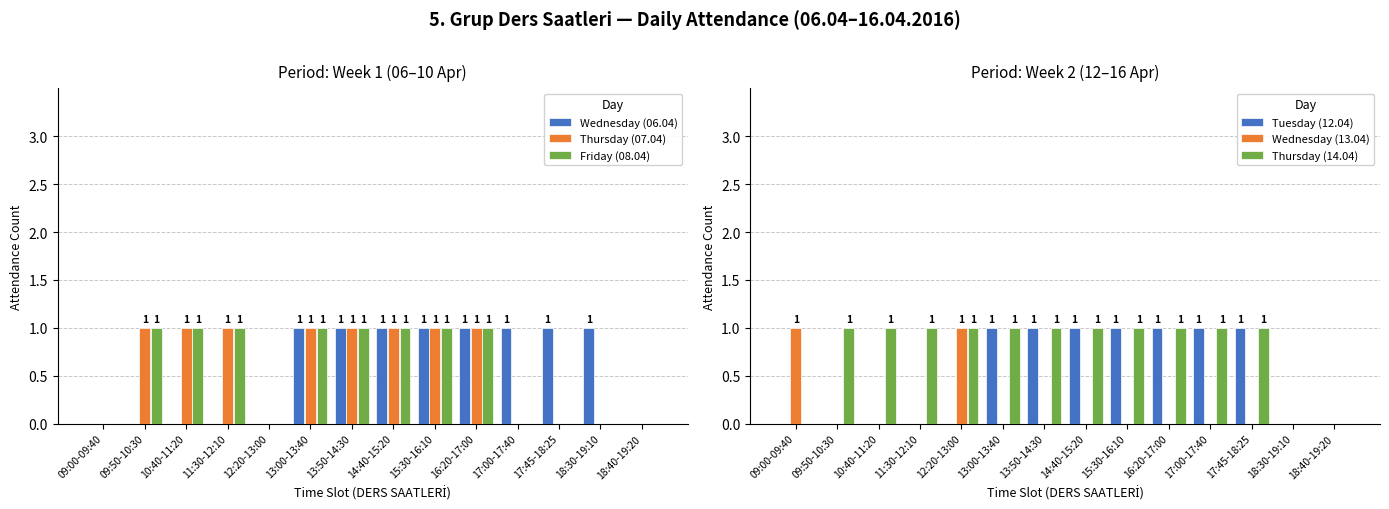

What is the sum of all Wednesday (13.04) values?

2